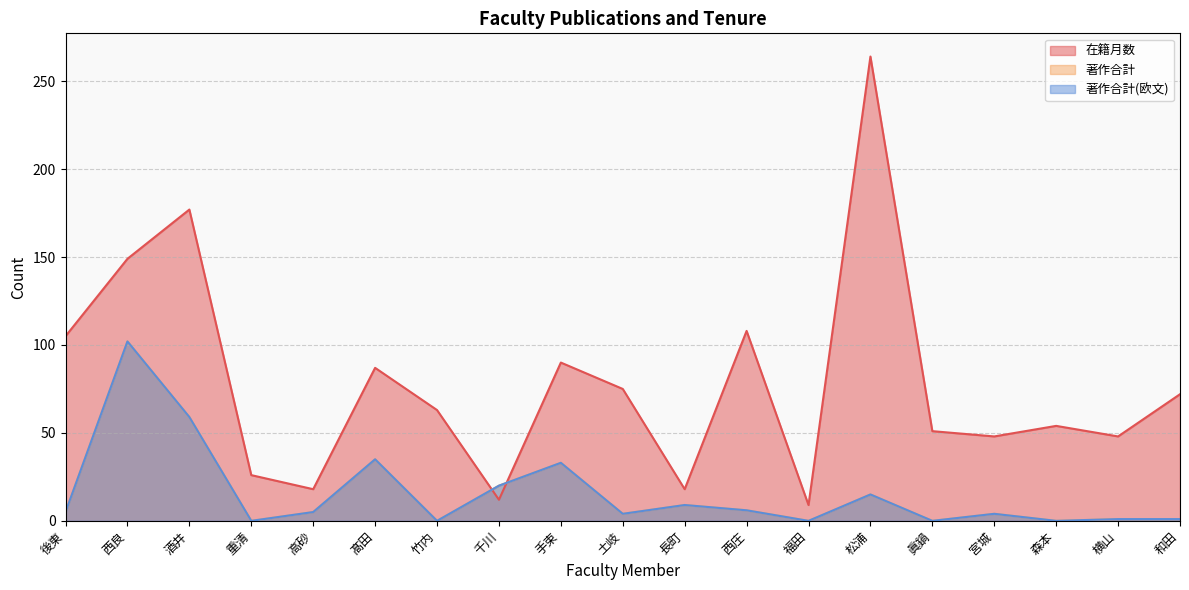

What is the spread (max minus min) of values at 宮城?

44